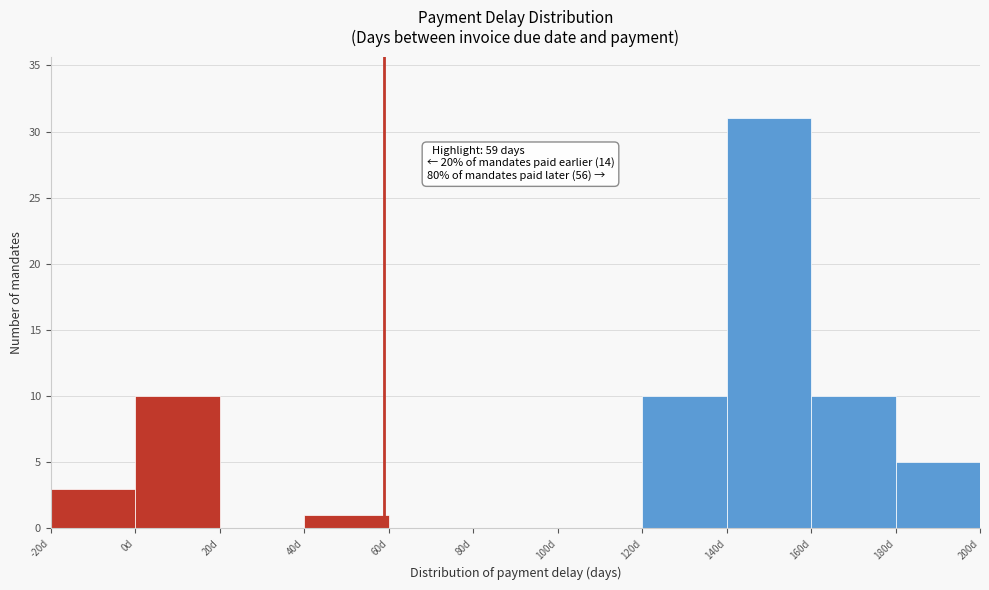

Over which range of the x-axis is the bar tallest?

140 to 160